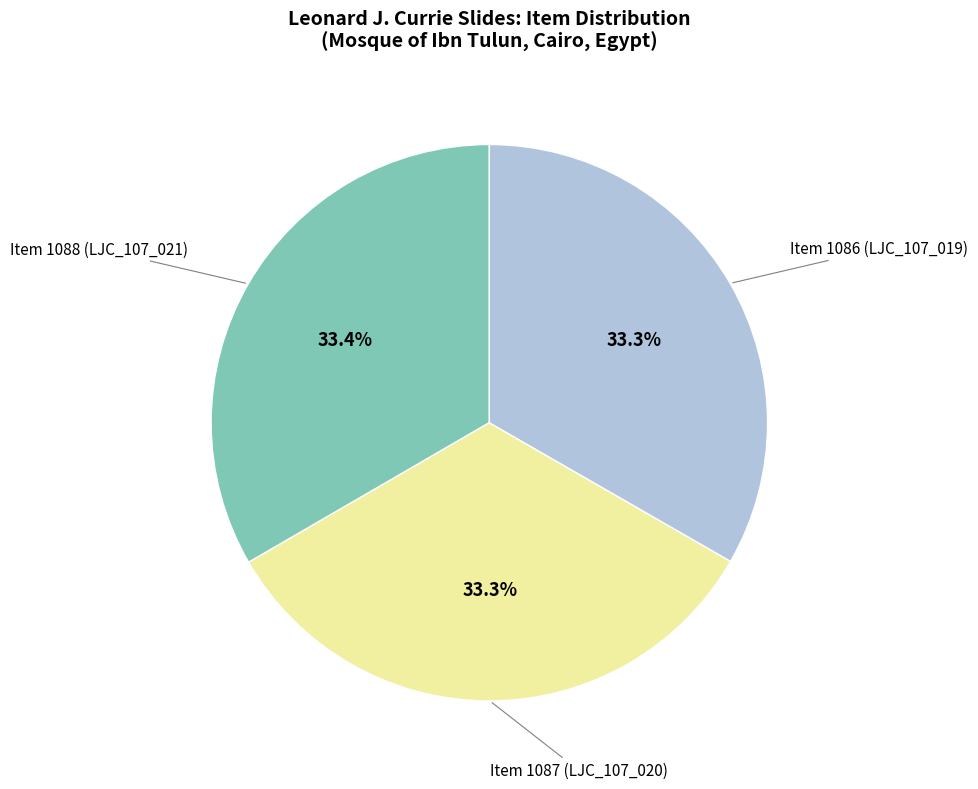

How much of the chart is everything except Item 1088 (LJC_107_021)?

66.6%